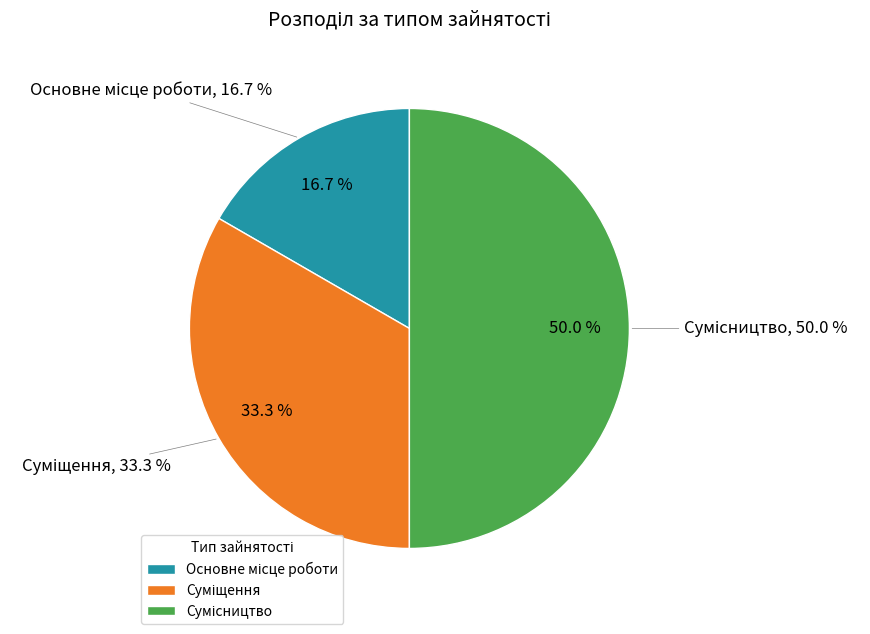

What is the change in value from Основне місце роботи to Сумісництво?

+2